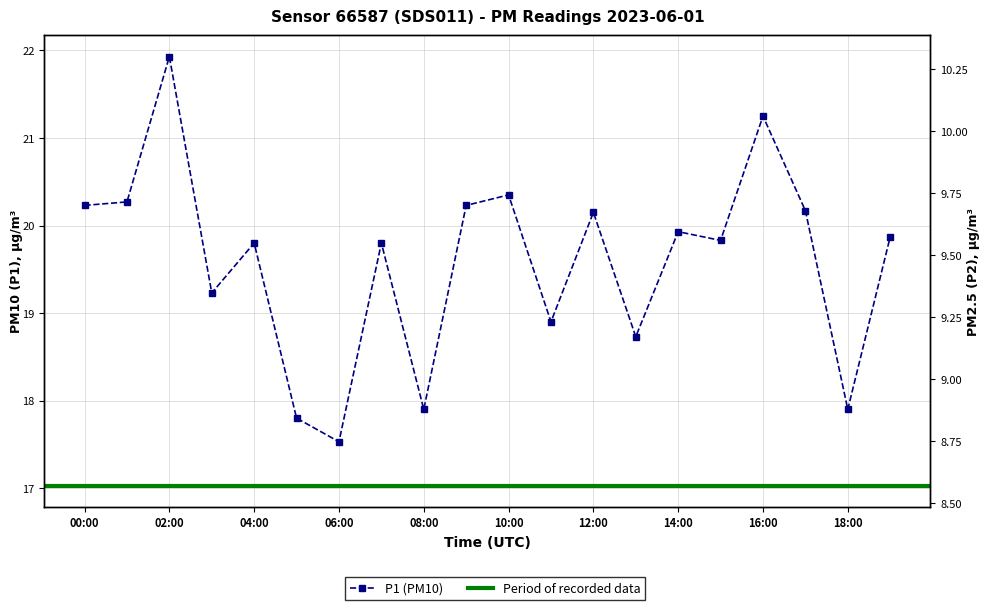

Is it true that P2 equals 9.1 at 08:00?

True